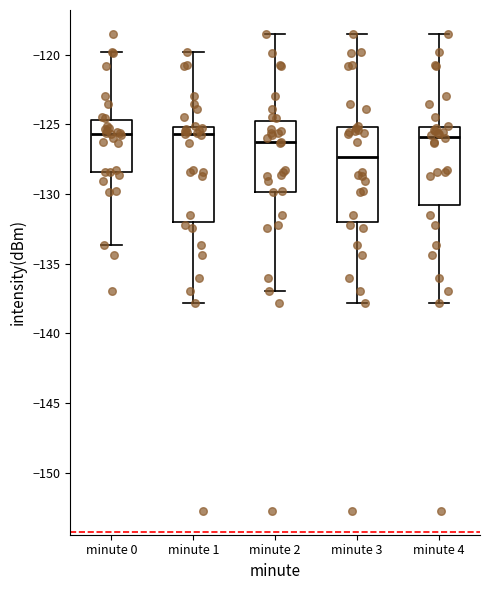

Reading left to right, transcribe this box plot: for each box, give where its median line is, the range the box spans, and where its two whiskers end, as read against the y-axis. The values are not printed on the chart, so give them approximately, as read against the axis.

minute 0: median -125.5, box -128.5 to -124.5, whiskers -133.5 to -120.0
minute 1: median -125.5, box -132.0 to -125.0, whiskers -138.0 to -120.0
minute 2: median -126.5, box -130.0 to -124.5, whiskers -137.0 to -118.5
minute 3: median -127.5, box -132.0 to -125.0, whiskers -138.0 to -118.5
minute 4: median -126.0, box -131.0 to -125.0, whiskers -138.0 to -118.5